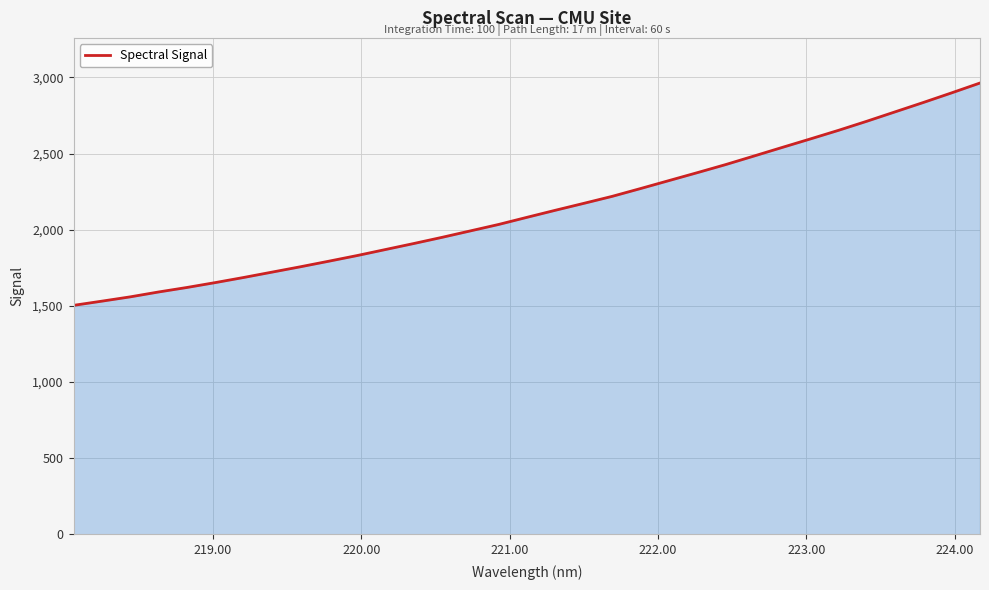

What is the greatest value displayed?

2963.7